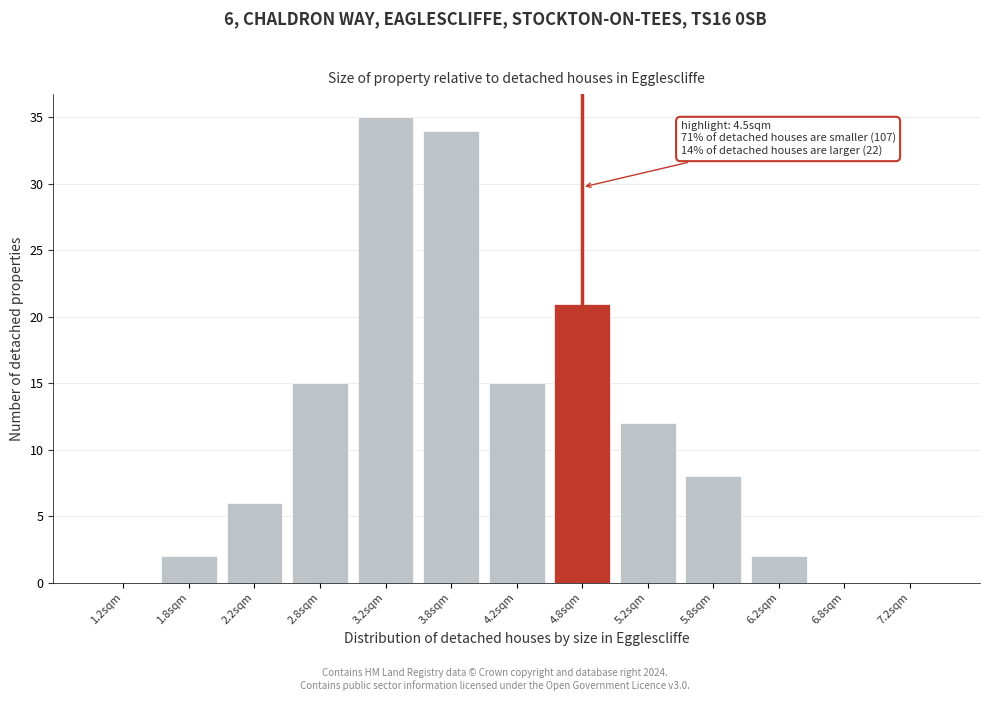

Reading left to right, list all the values displayed in this chart.

1.2sqm=0	1.8sqm=2	2.2sqm=6	2.8sqm=15	3.2sqm=35	3.8sqm=34	4.2sqm=15	4.8sqm=21	5.2sqm=12	5.8sqm=8	6.2sqm=2	6.8sqm=0	7.2sqm=0